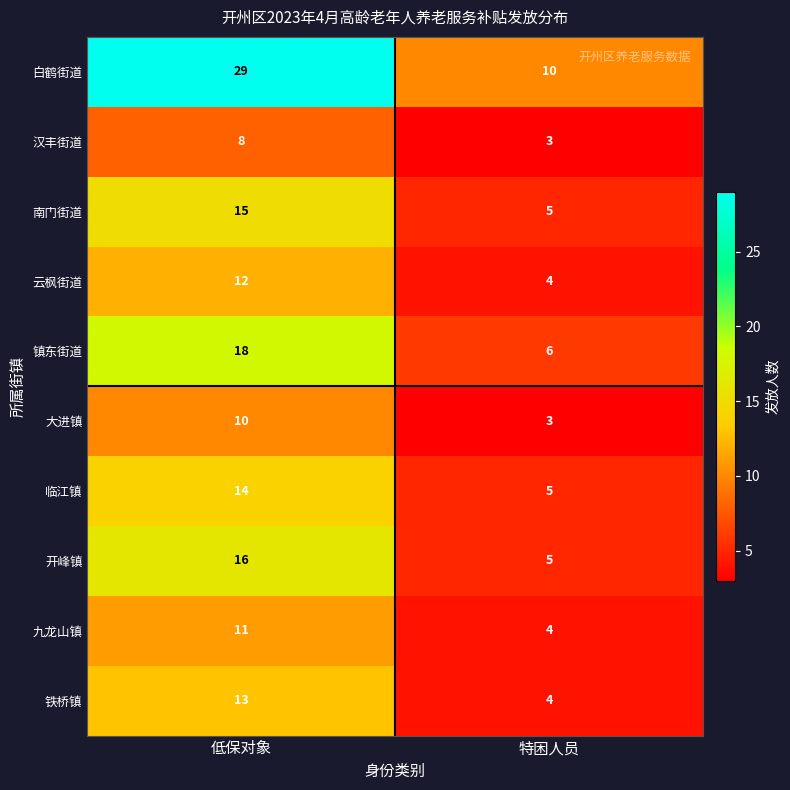

At 低保对象, list the series in order from largest to smallest.

白鹤街道, 镇东街道, 开峰镇, 南门街道, 临江镇, 铁桥镇, 云枫街道, 九龙山镇, 大进镇, 汉丰街道